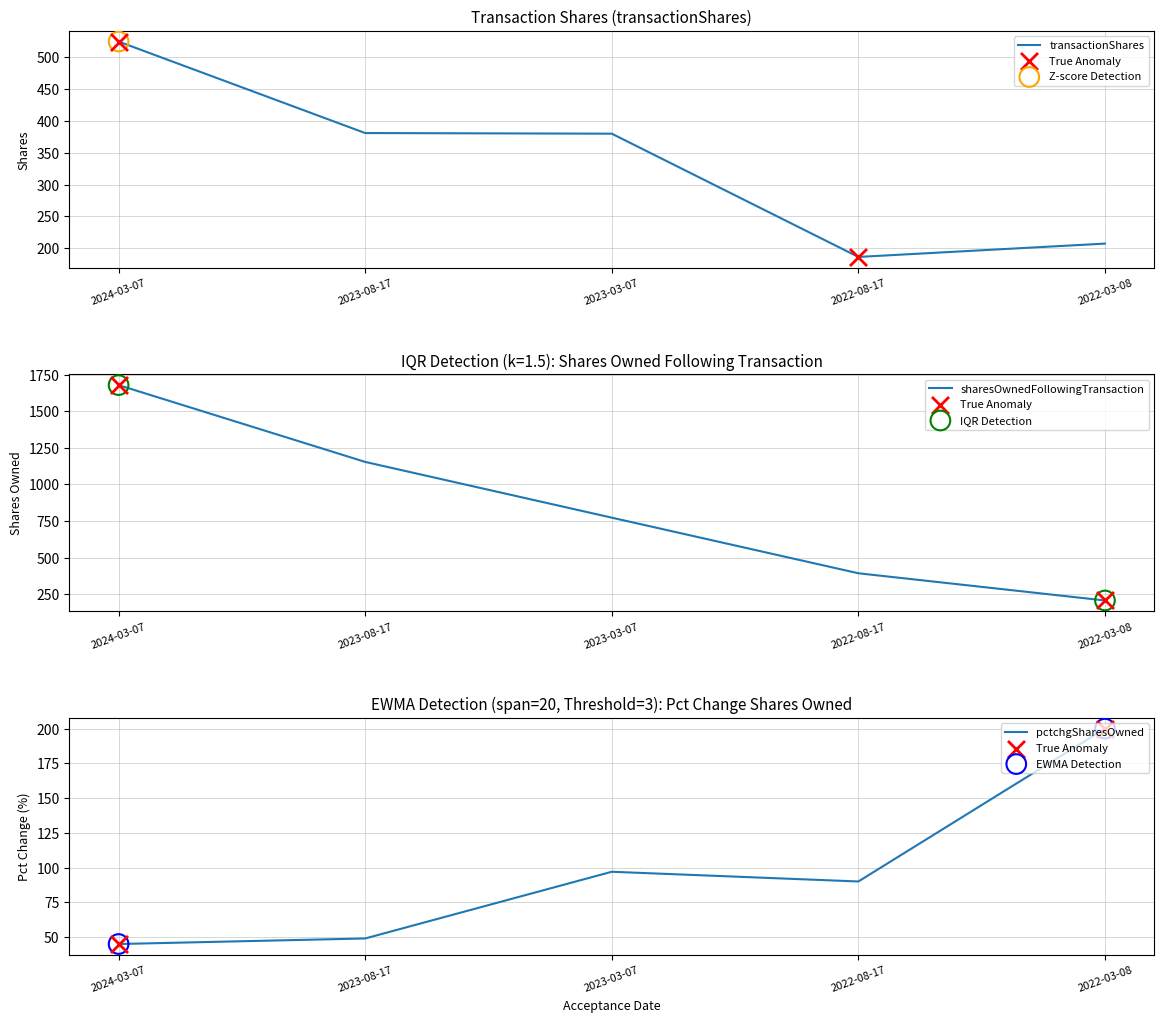

Which series has the largest total across all categories?

sharesOwnedFollowingTransaction